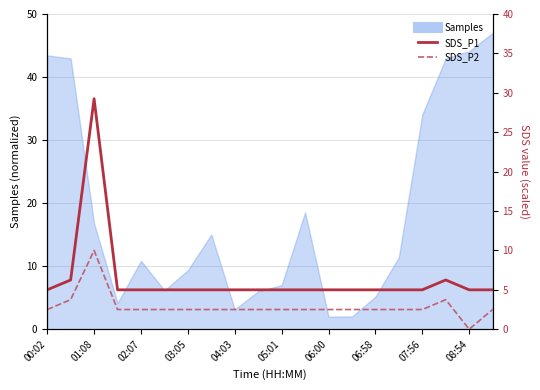

What is the difference between the maximum and minimum values in the SDS_P1 series?

24.2